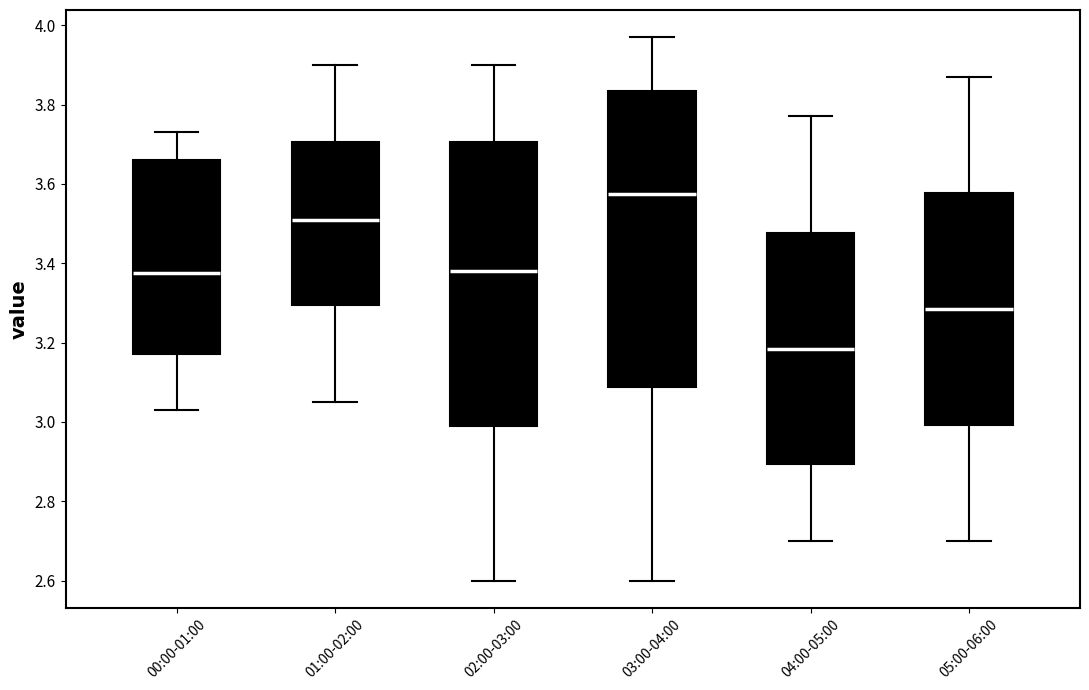

Reading left to right, transcribe this box plot: for each box, give where its median line is, the range the box spans, and where its two whiskers end, as read against the y-axis. The values are not printed on the chart, so give them approximately, as read against the axis.

00:00-01:00: median 3.38, box 3.18 to 3.66, whiskers 3.04 to 3.74
01:00-02:00: median 3.52, box 3.30 to 3.70, whiskers 3.06 to 3.90
02:00-03:00: median 3.38, box 3.00 to 3.70, whiskers 2.60 to 3.90
03:00-04:00: median 3.58, box 3.08 to 3.84, whiskers 2.60 to 3.98
04:00-05:00: median 3.18, box 2.90 to 3.48, whiskers 2.70 to 3.78
05:00-06:00: median 3.28, box 3.00 to 3.58, whiskers 2.70 to 3.88